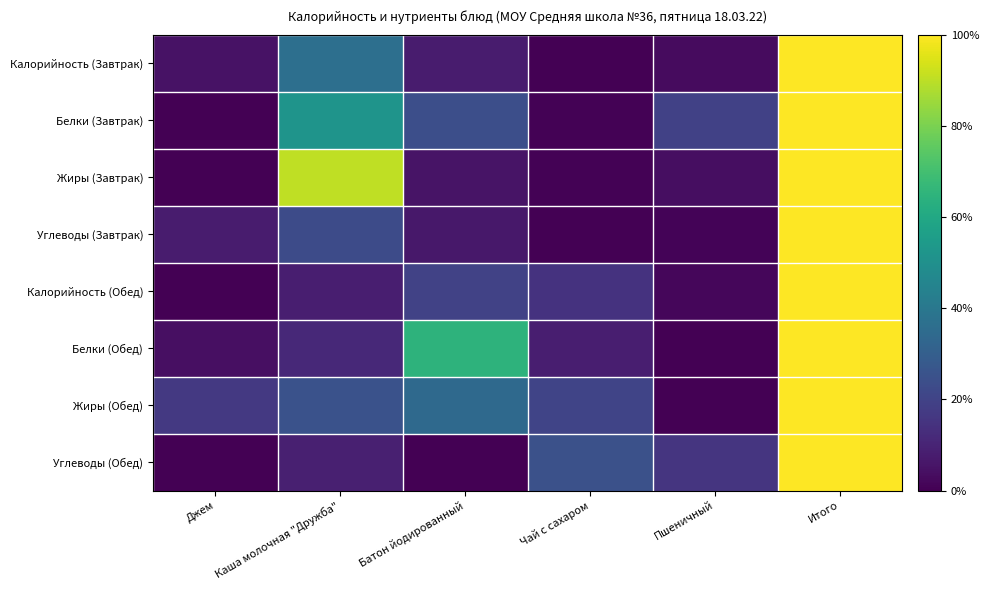

Which category has the lowest value across all series?

Чай с сахаром